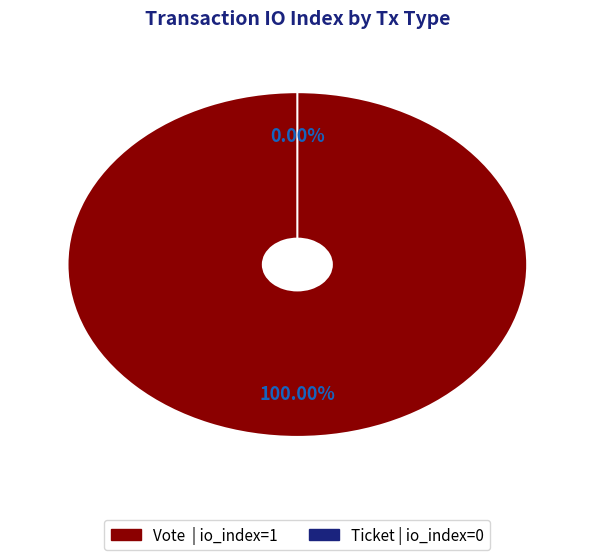

To the nearest percent, what is the average slice percentage?

50%